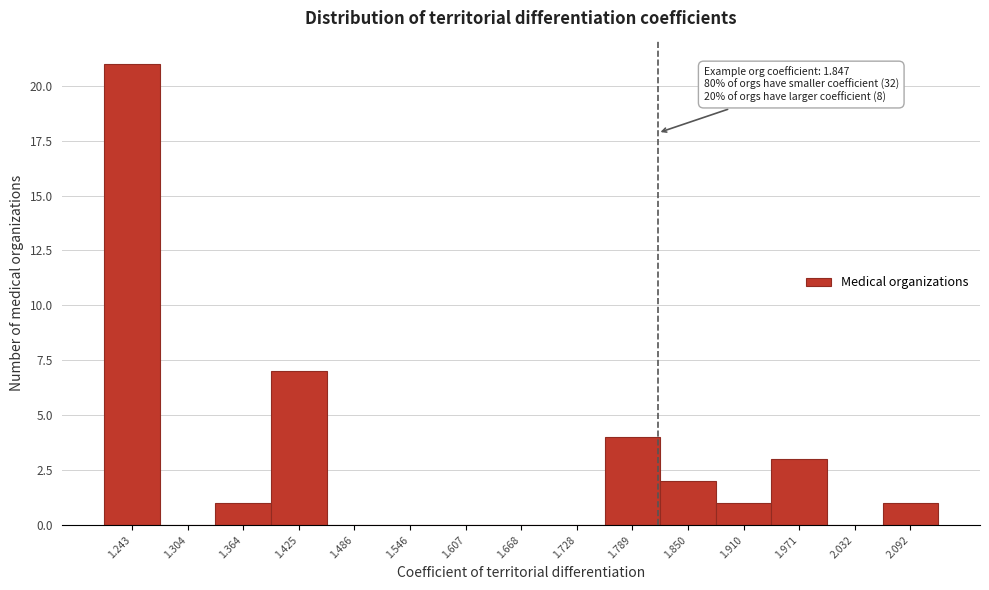

Reading left to right, list all the values displayed in this chart.

1.243=21	1.304=0	1.364=1	1.425=7	1.486=0	1.546=0	1.607=0	1.668=0	1.728=0	1.789=4	1.850=2	1.910=1	1.971=3	2.032=0	2.092=1